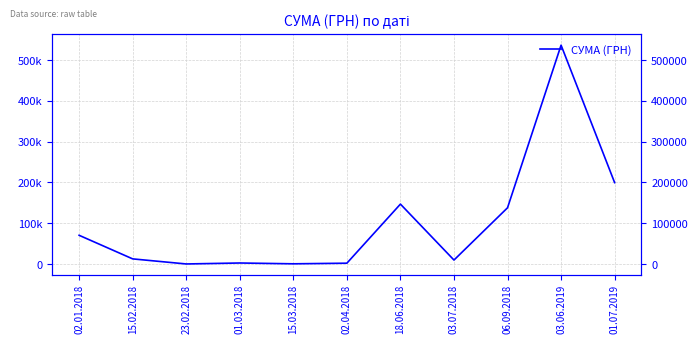

List the labels in order of value, smallest first.

23.02.2018, 15.03.2018, 02.04.2018, 01.03.2018, 03.07.2018, 15.02.2018, 02.01.2018, 06.09.2018, 18.06.2018, 01.07.2019, 03.06.2019